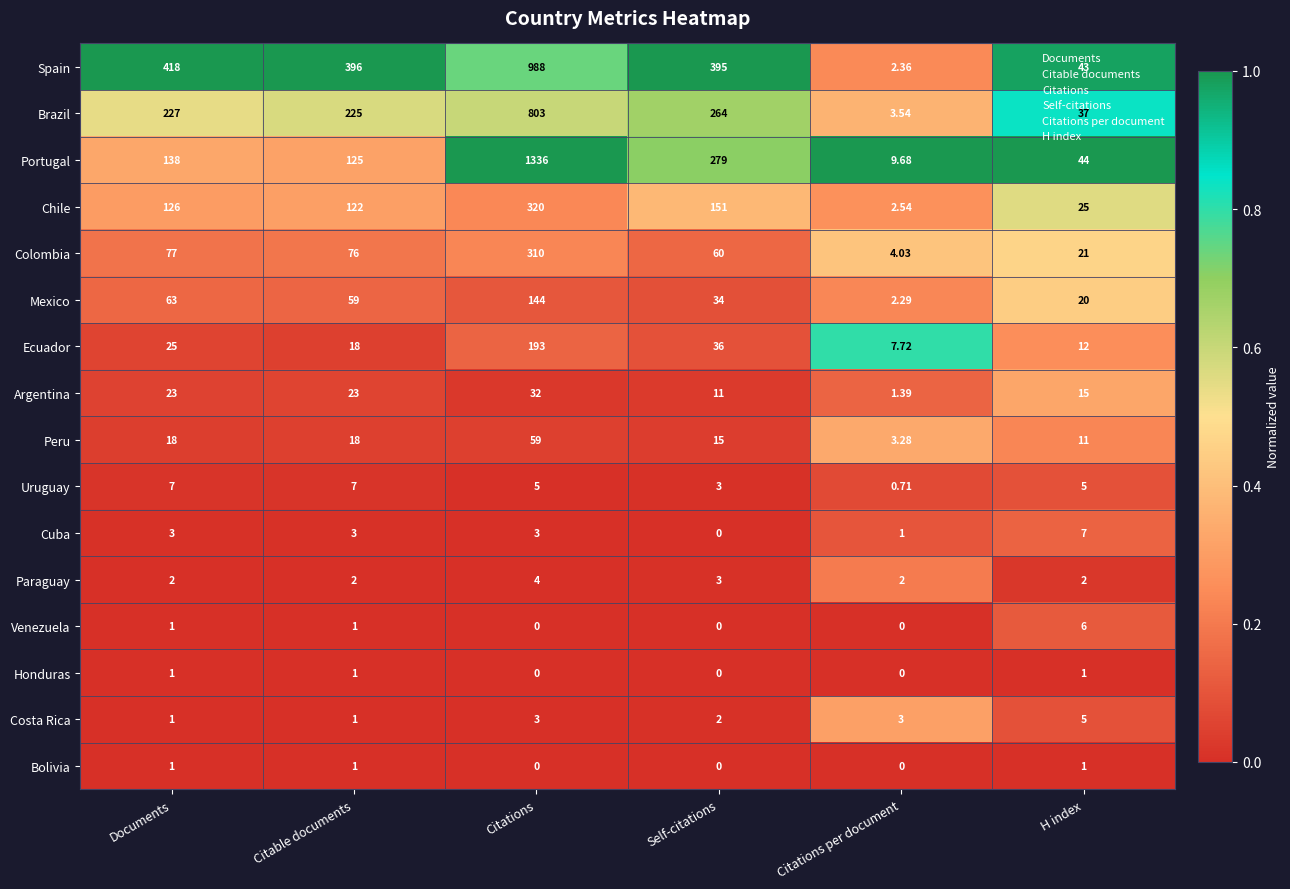

Which category has the highest value in the Portugal series?

Citations